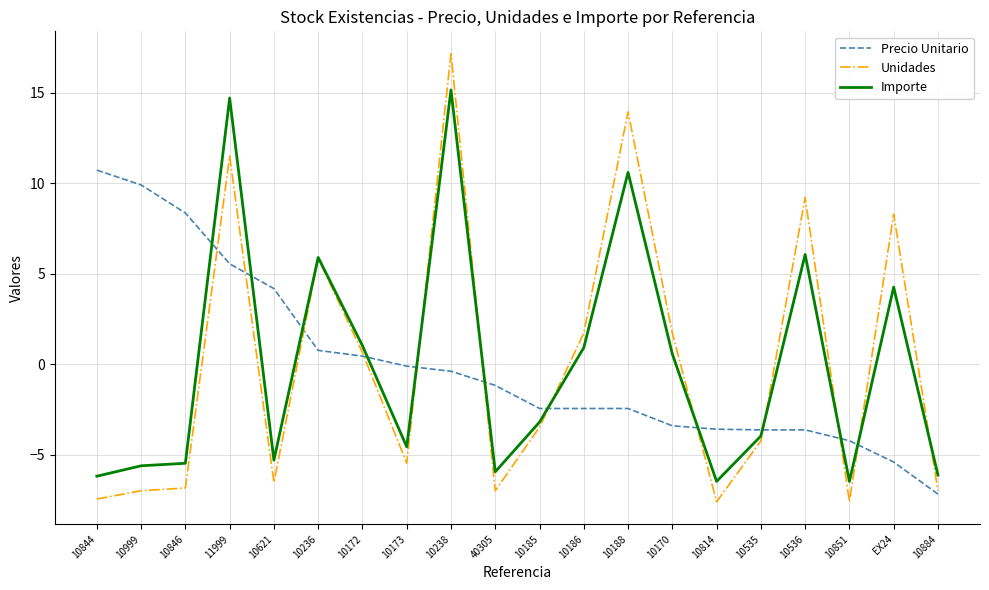

Rank the series by their maximum value, from lowest to highest.

Precio Unitario, Importe, Unidades